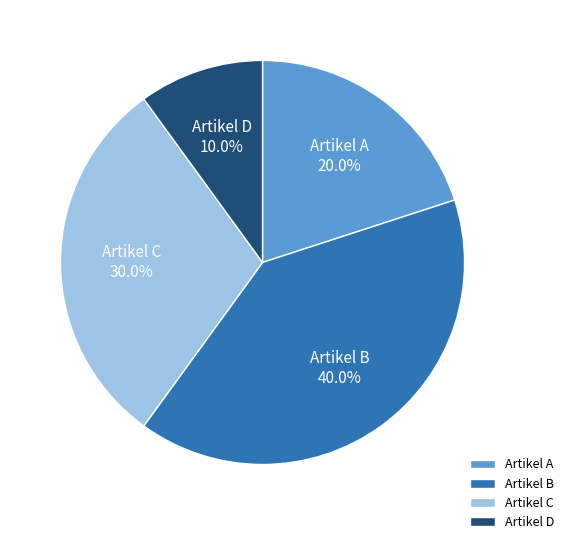

Is there any slice that represents more than half of the pie?

No